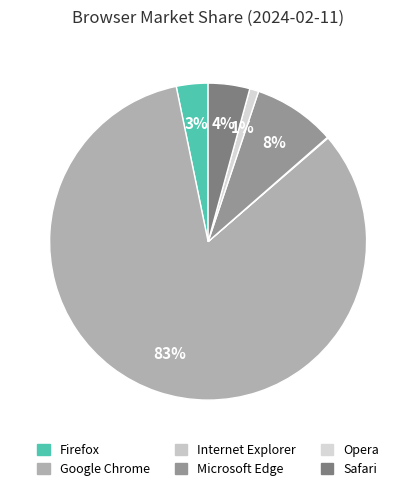

How many segments does this pie chart have?

6